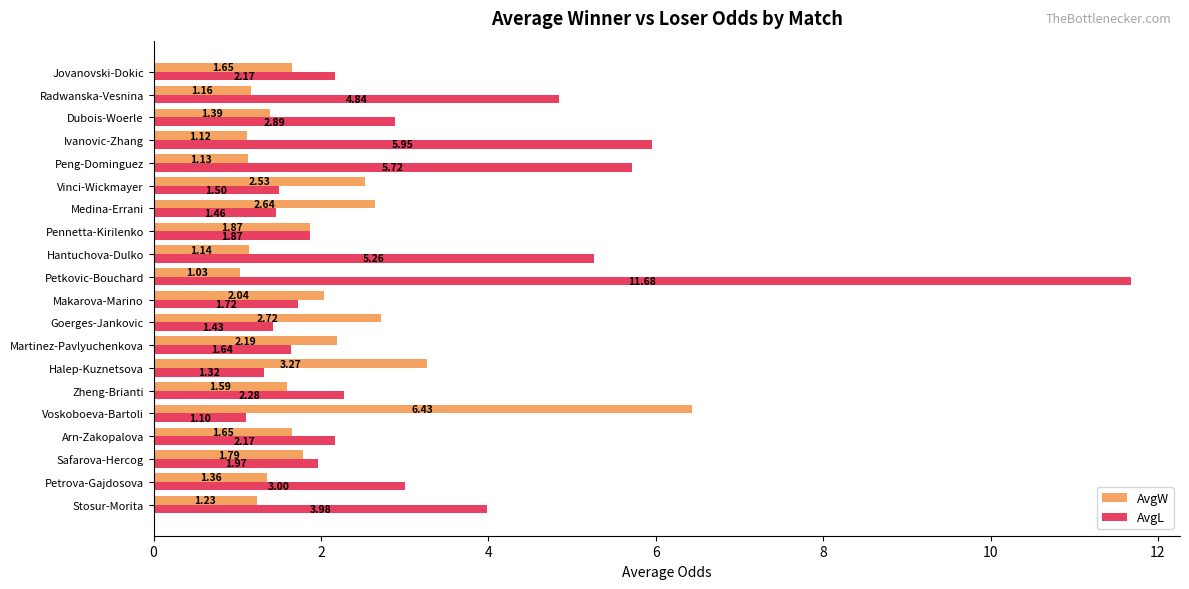

Which series has the widest spread of values?

AvgL